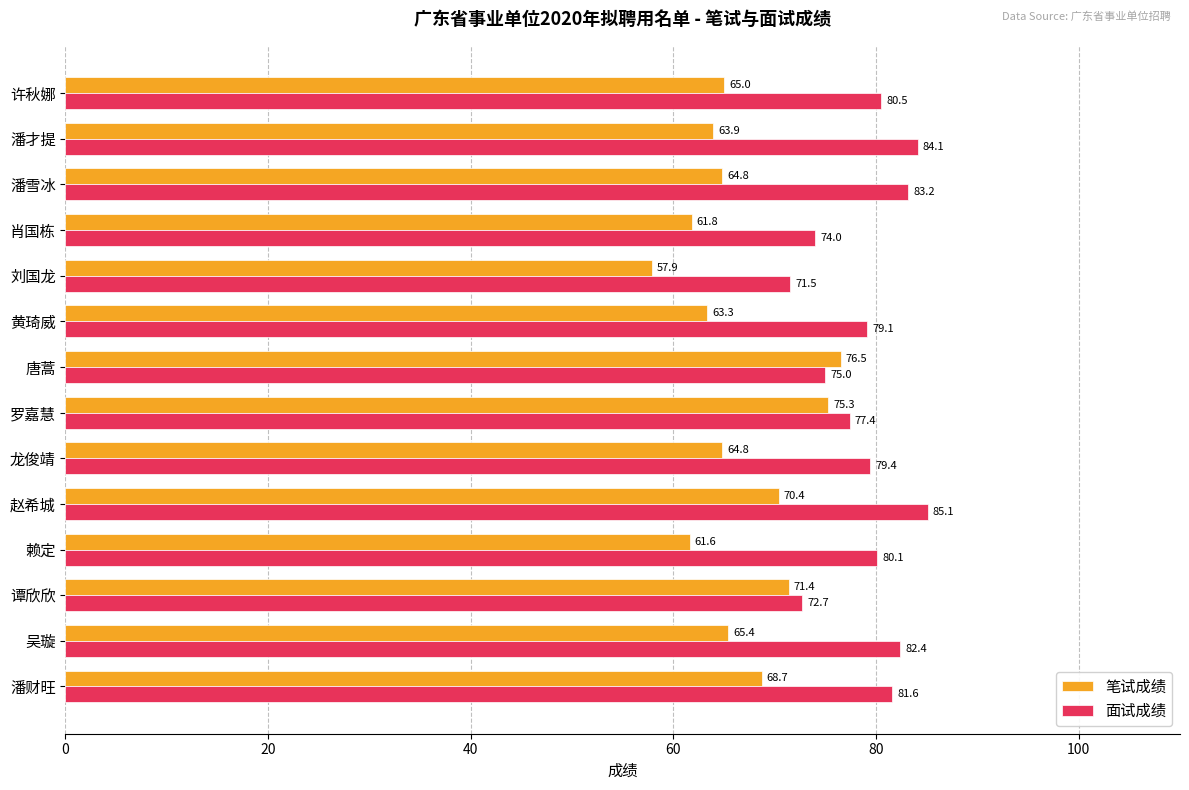

List the series in order of their overall mean, lowest first.

笔试成绩, 面试成绩